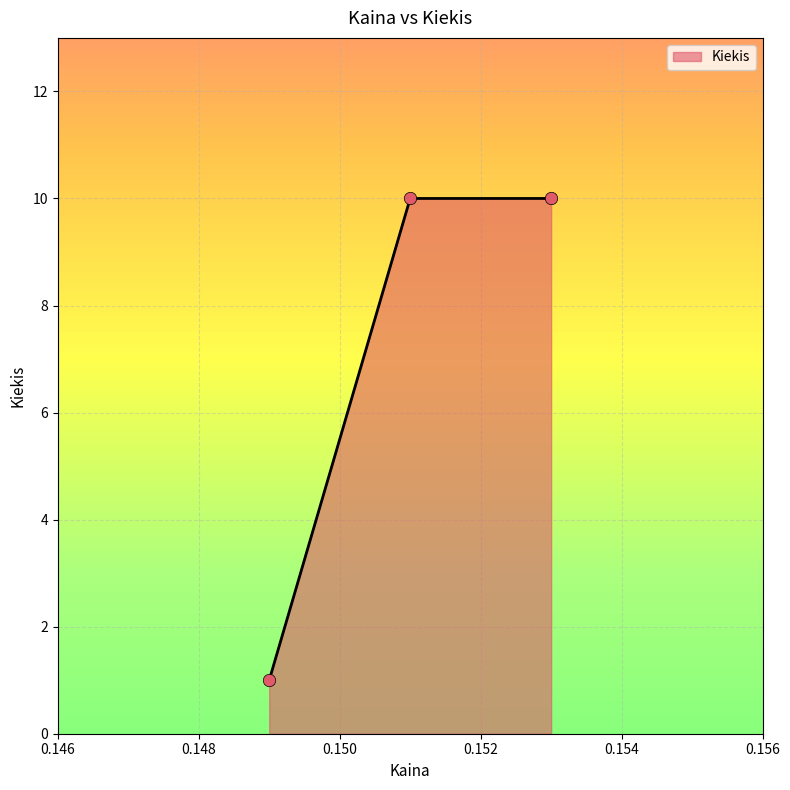

What is the difference between the maximum and minimum values?

9